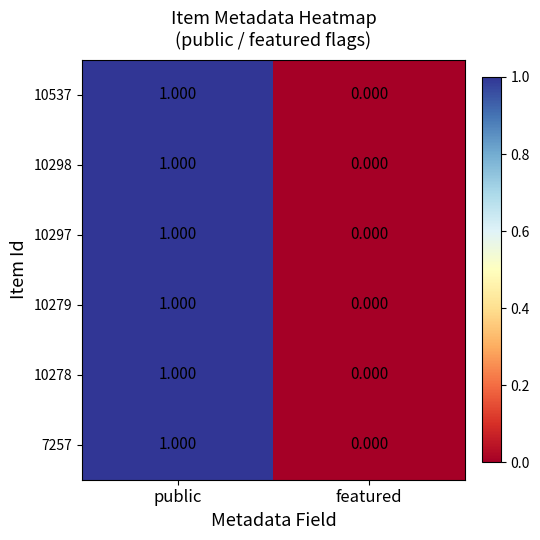

Where is 10537 nearest to the value 0?

featured